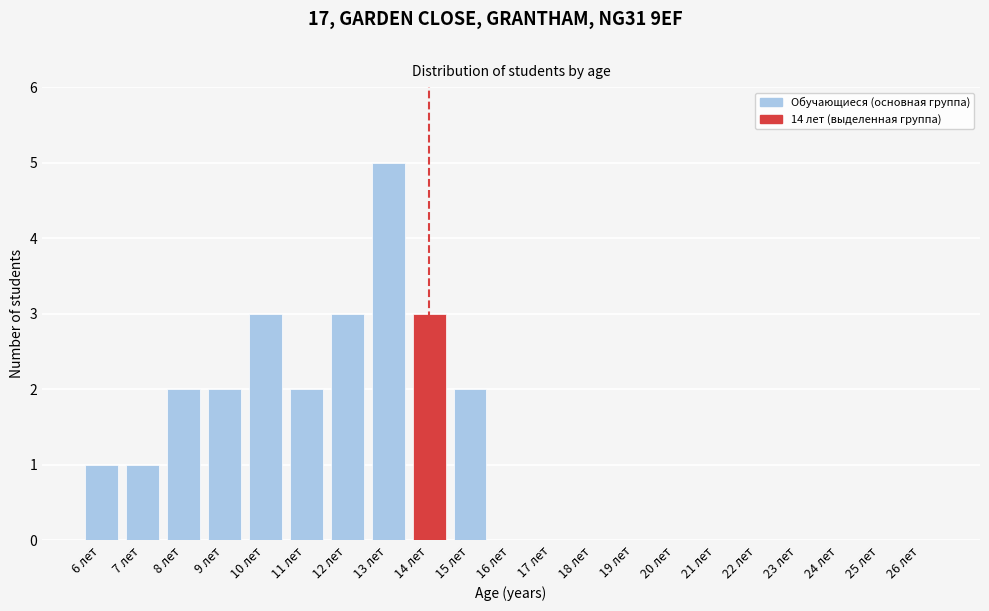

Reading left to right, extract all data points from this chart.

6 лет=1	7 лет=1	8 лет=2	9 лет=2	10 лет=3	11 лет=2	12 лет=3	13 лет=5	14 лет=3	15 лет=2	16 лет=0	17 лет=0	18 лет=0	19 лет=0	20 лет=0	21 лет=0	22 лет=0	23 лет=0	24 лет=0	25 лет=0	26 лет=0